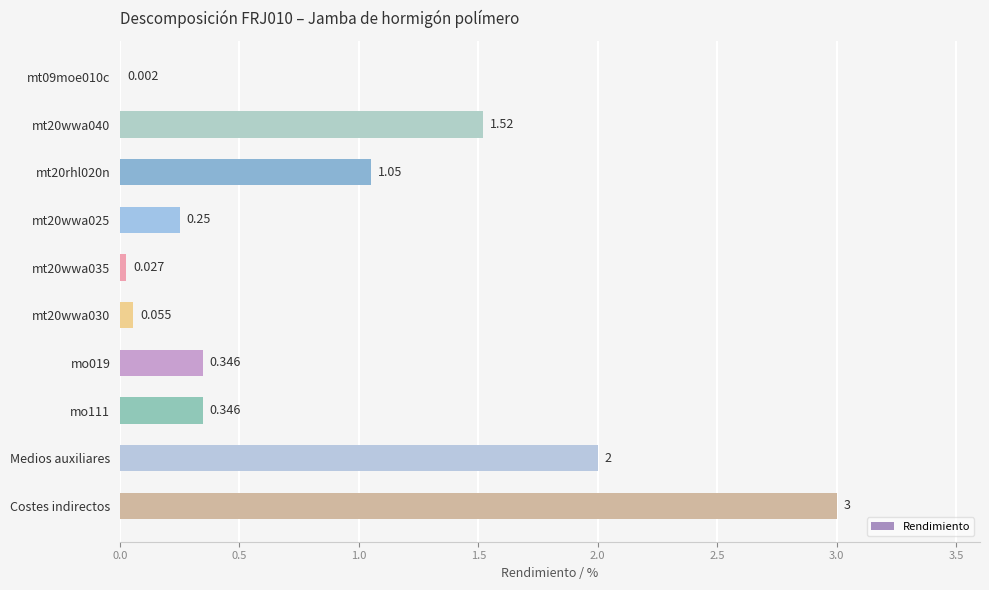

At which category does the chart reach its peak across all series?

Costes indirectos